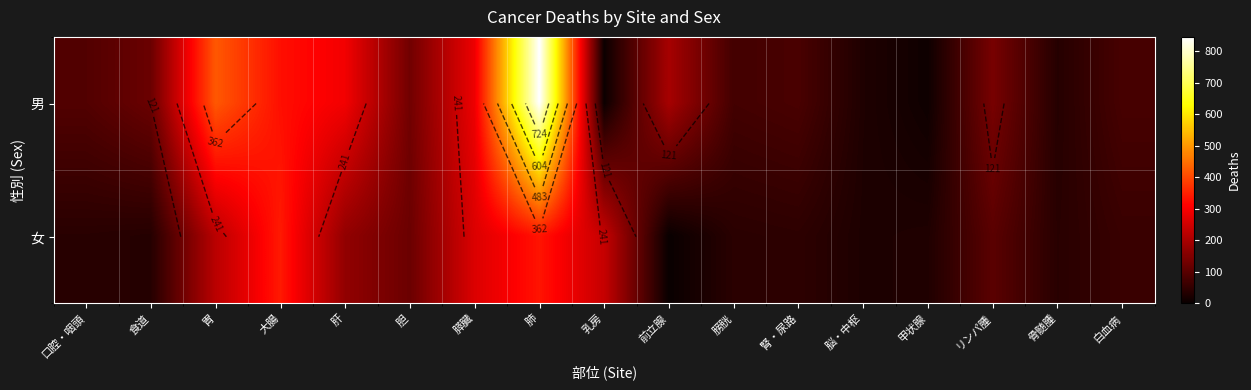

What is the minimum value for 男?

4